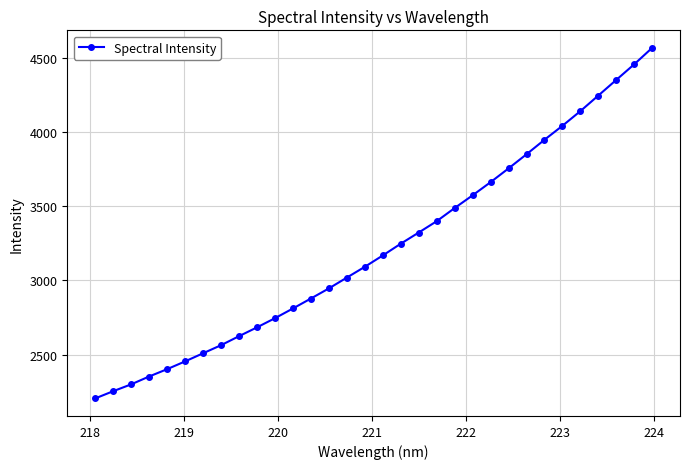

What is the value of the 31st point from the left?

4458.4